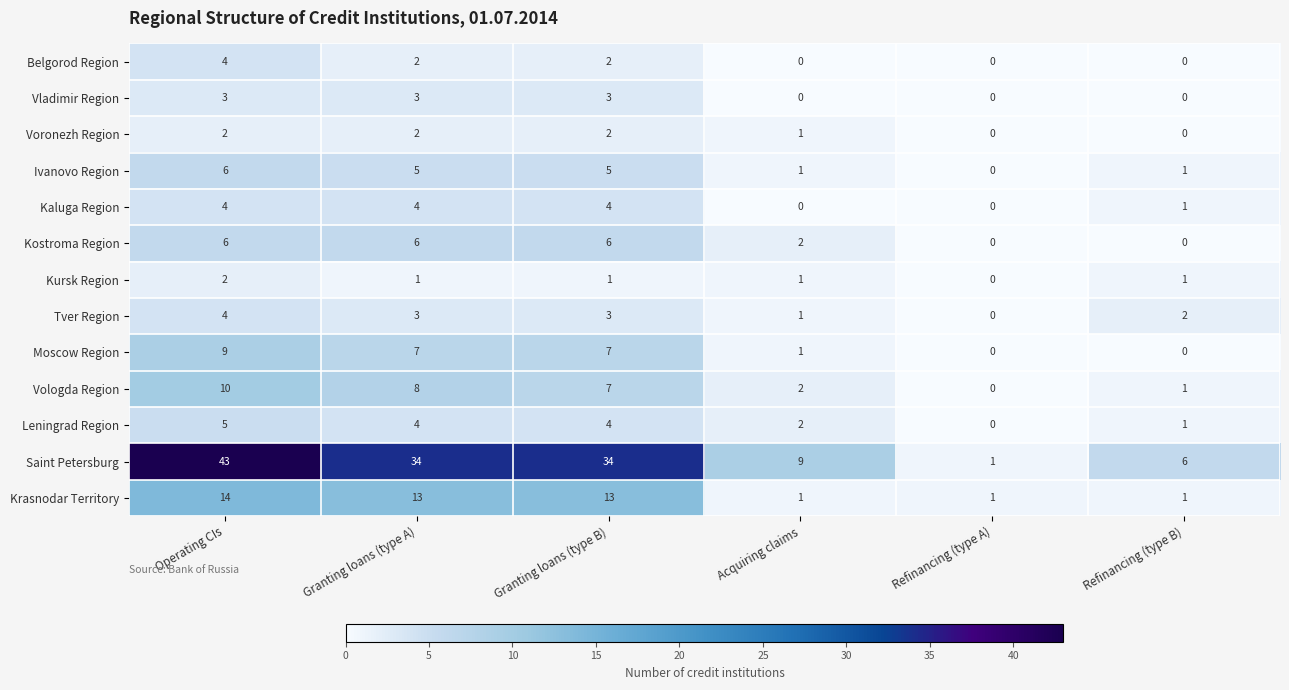

What is the difference between the Vologda Region values at Granting loans (type B) and Operating CIs?

3